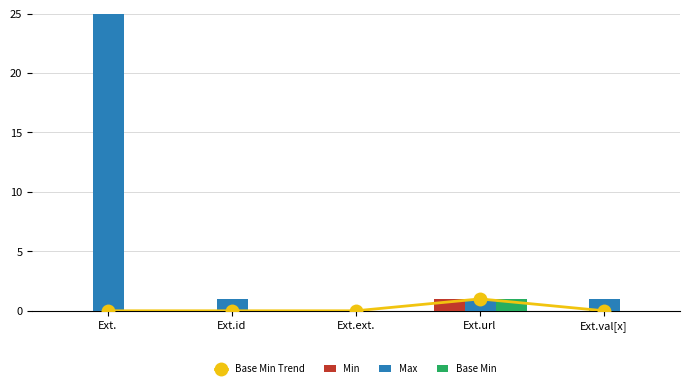

Which category has the lowest value in the Max series?

Ext.ext.